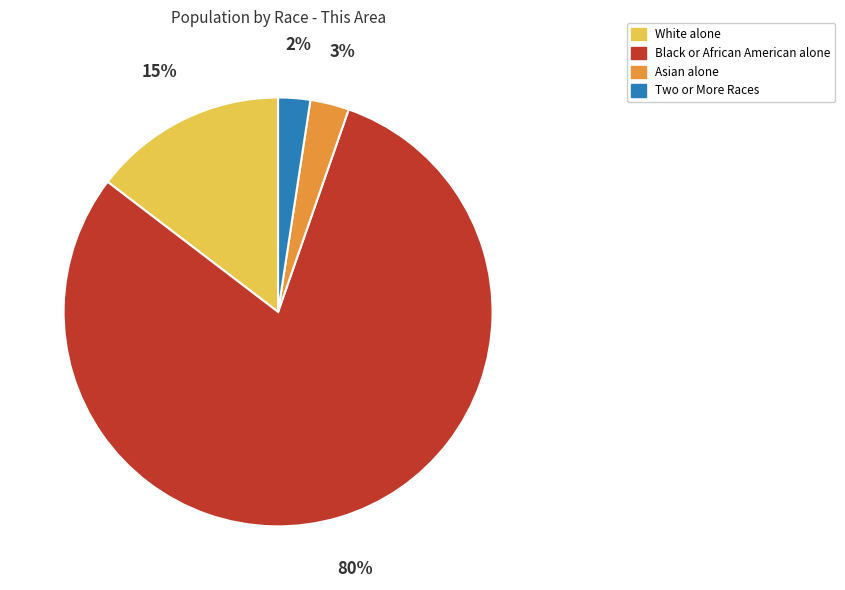

Is there any slice that represents more than half of the pie?

Yes